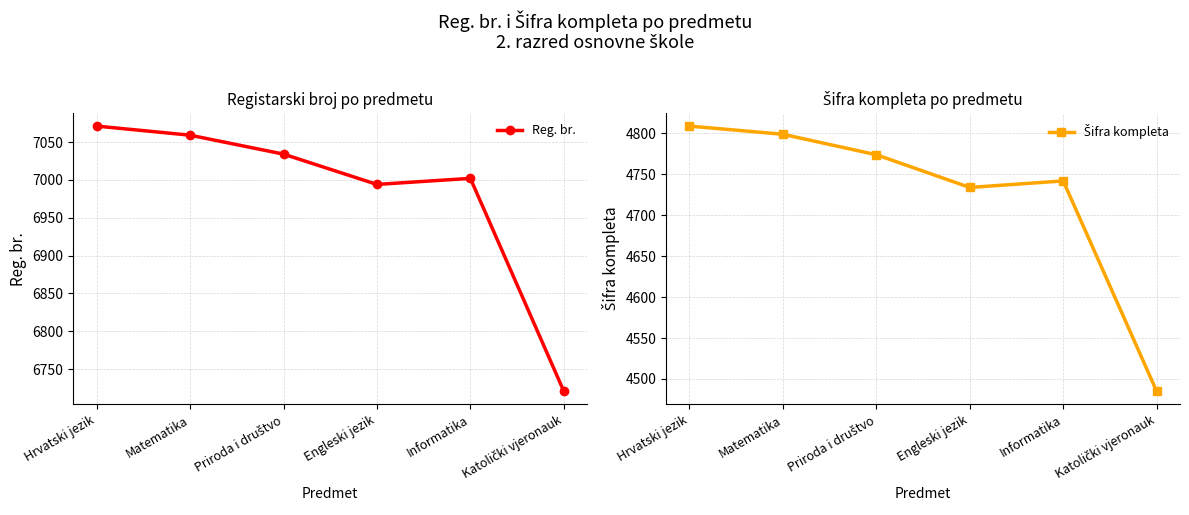

True or false: Reg. br. and Šifra kompleta cross at least once.

False